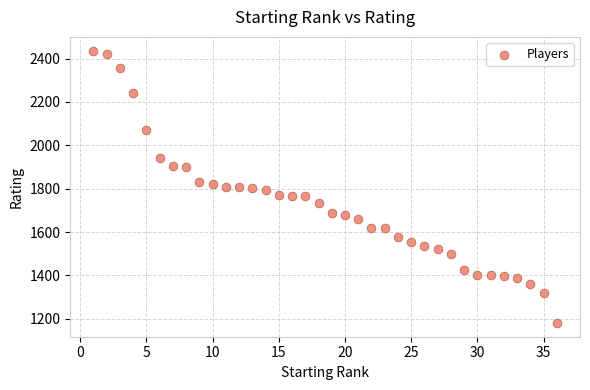

What is the range of X values (max minus min)?

35